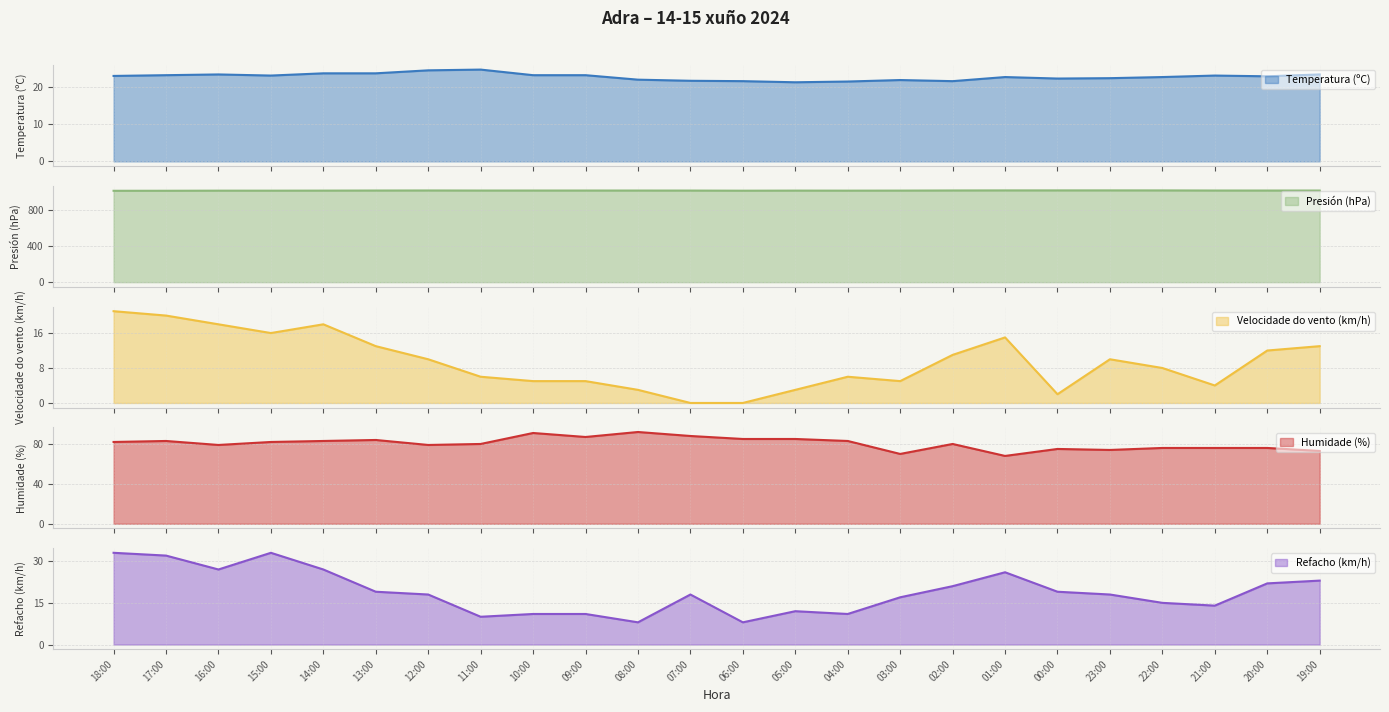

What is the difference between the maximum and minimum values in the Humidade (%) series?

24